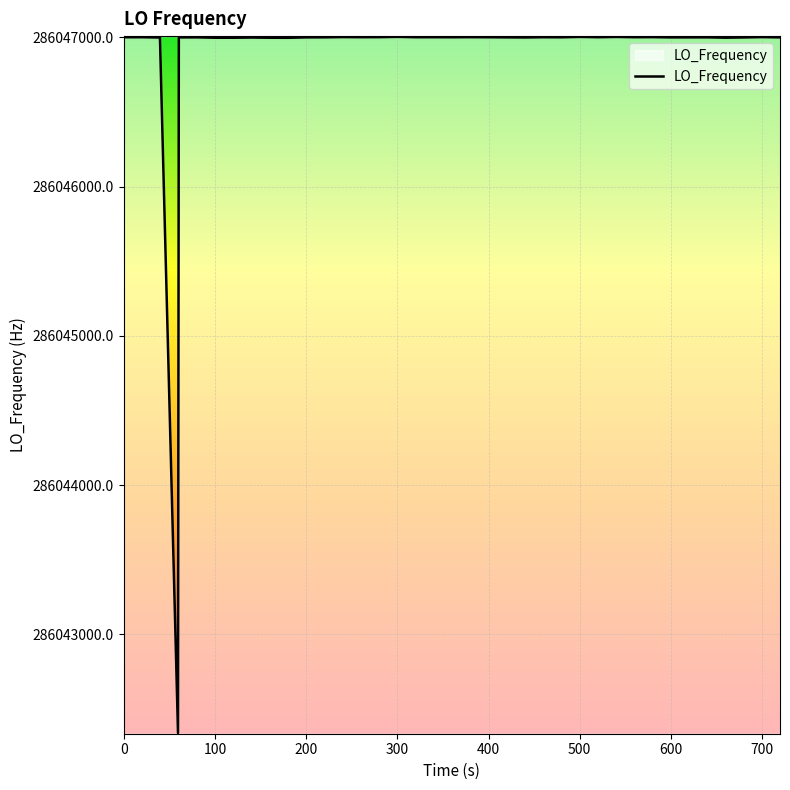

What is the difference between the maximum and minimum values?

4663.1